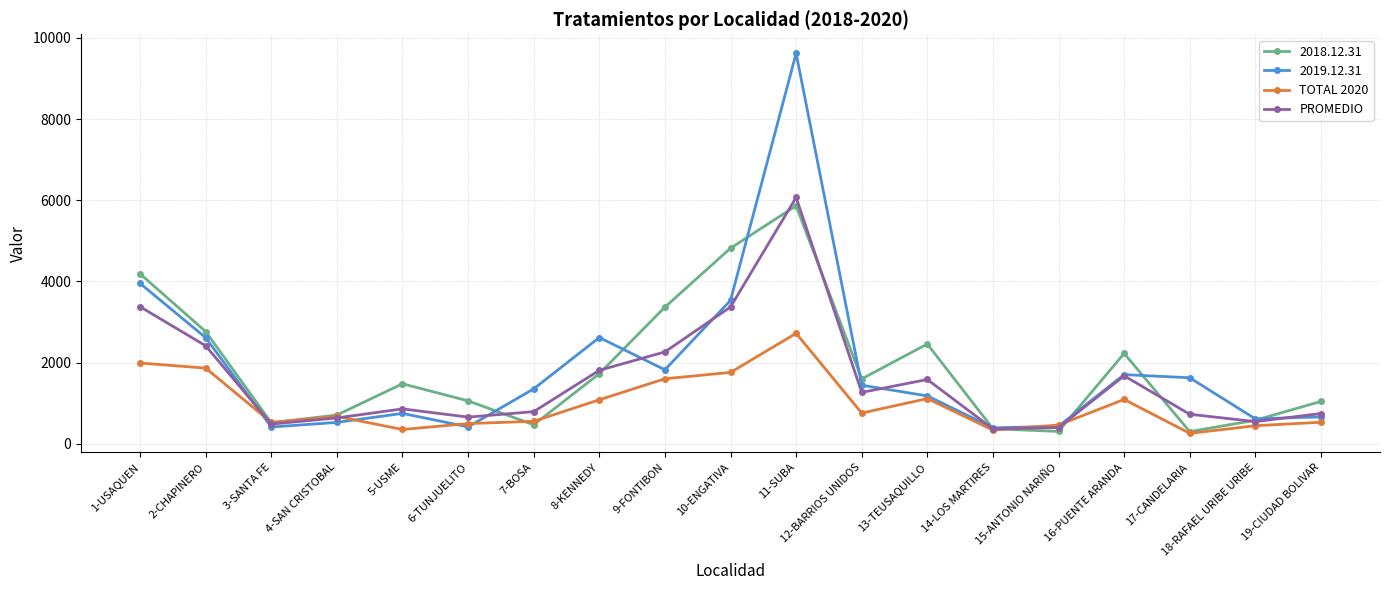

What is the spread (max minus min) of values at 4-SAN CRISTOBAL?

182.0